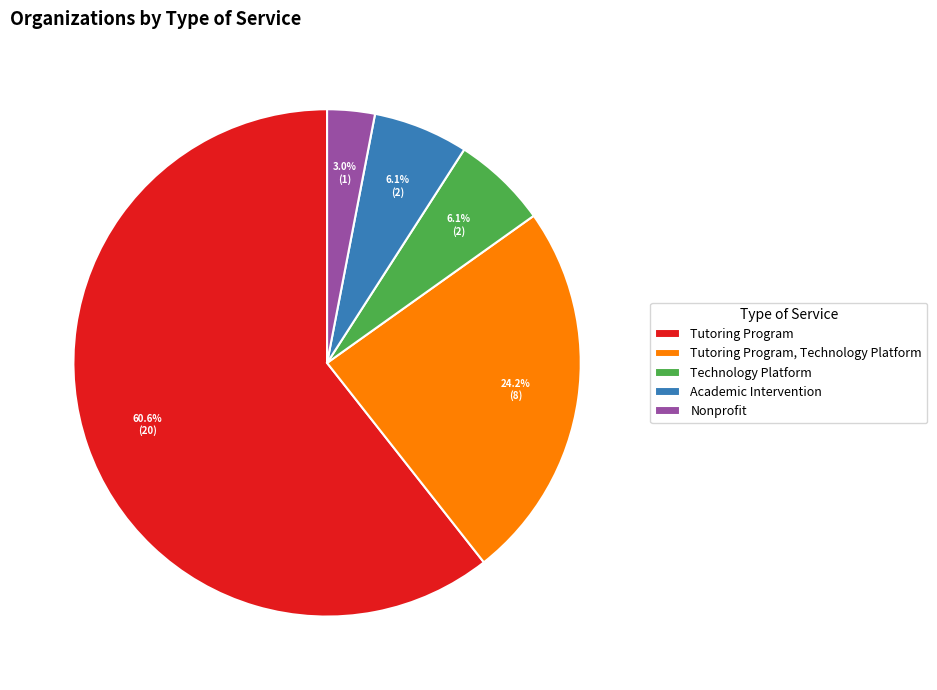

Is Tutoring Program the majority of the pie?

Yes